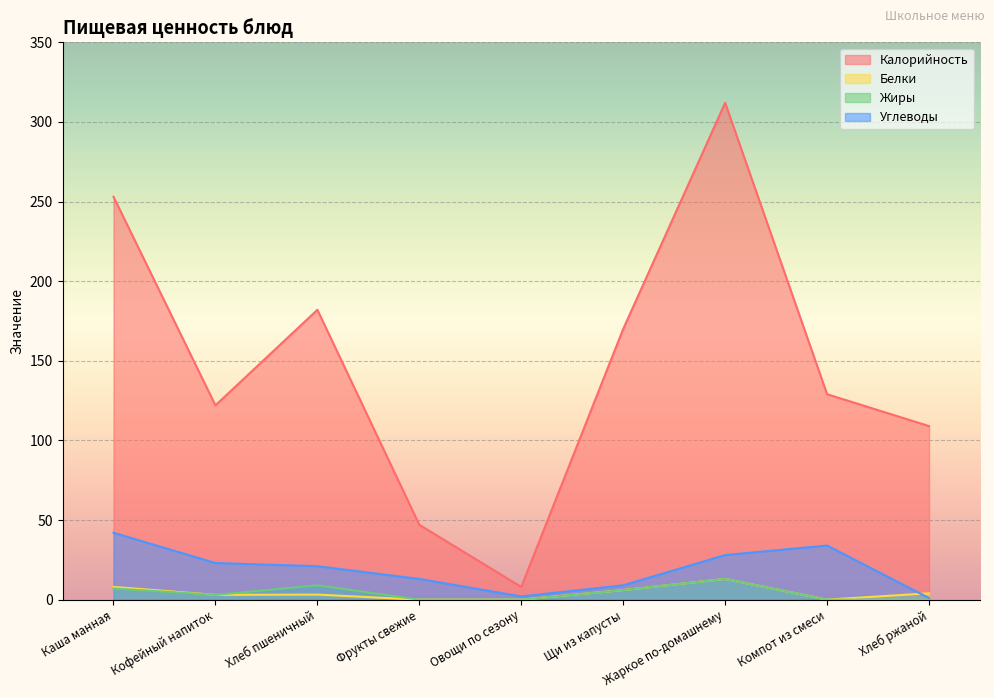

True or false: Жиры has a value of 6.0 at Щи из капусты.

True